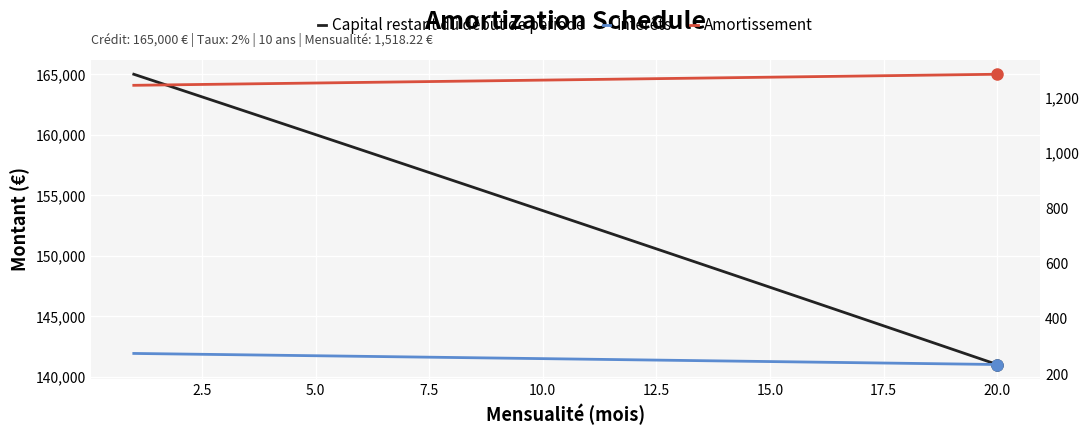

What is the smallest value displayed?

235.0